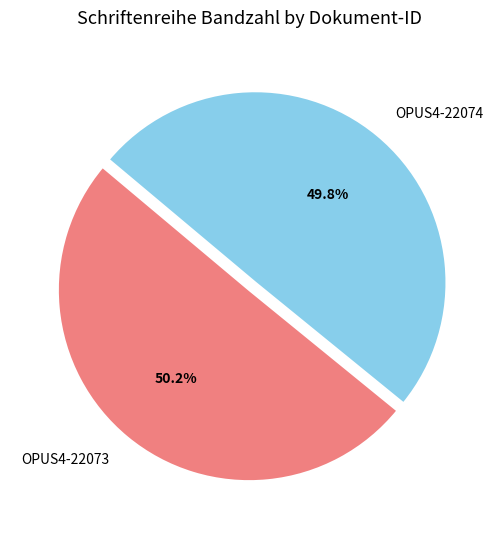

Is the sum of OPUS4-22073 and OPUS4-22074 greater than half?

Yes